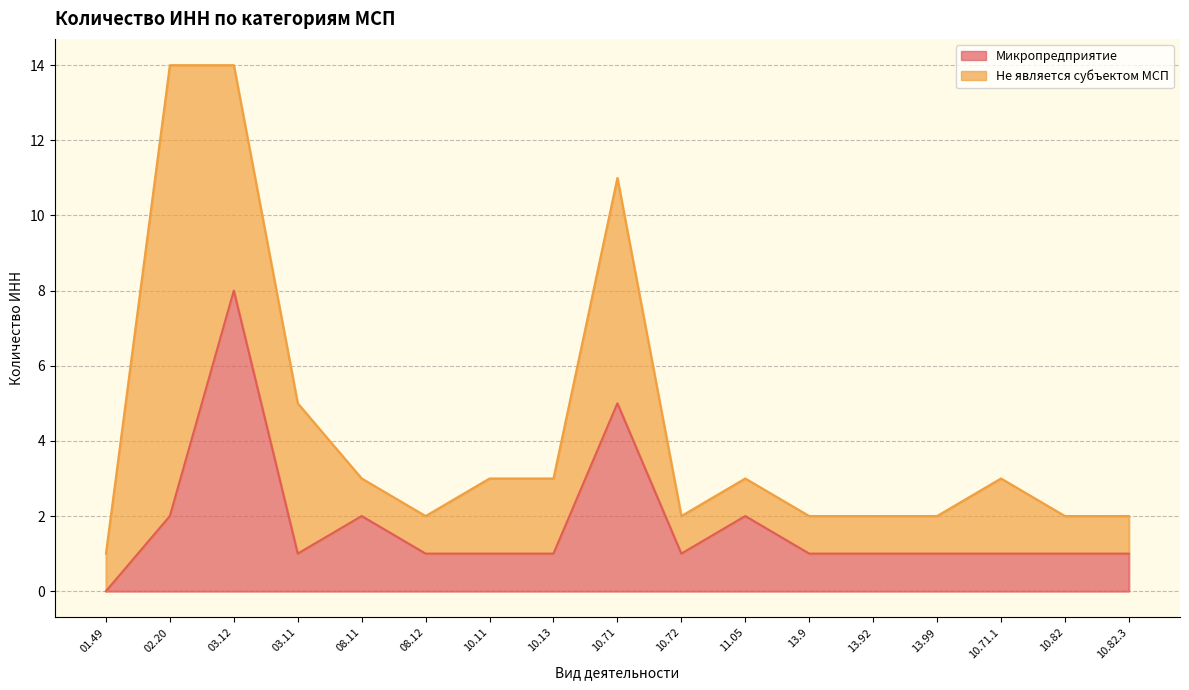

Reading left to right, extract all data points from this chart.

0	2	8	1	2	1	1	1	5	1	2	1	1	1	1	1	1